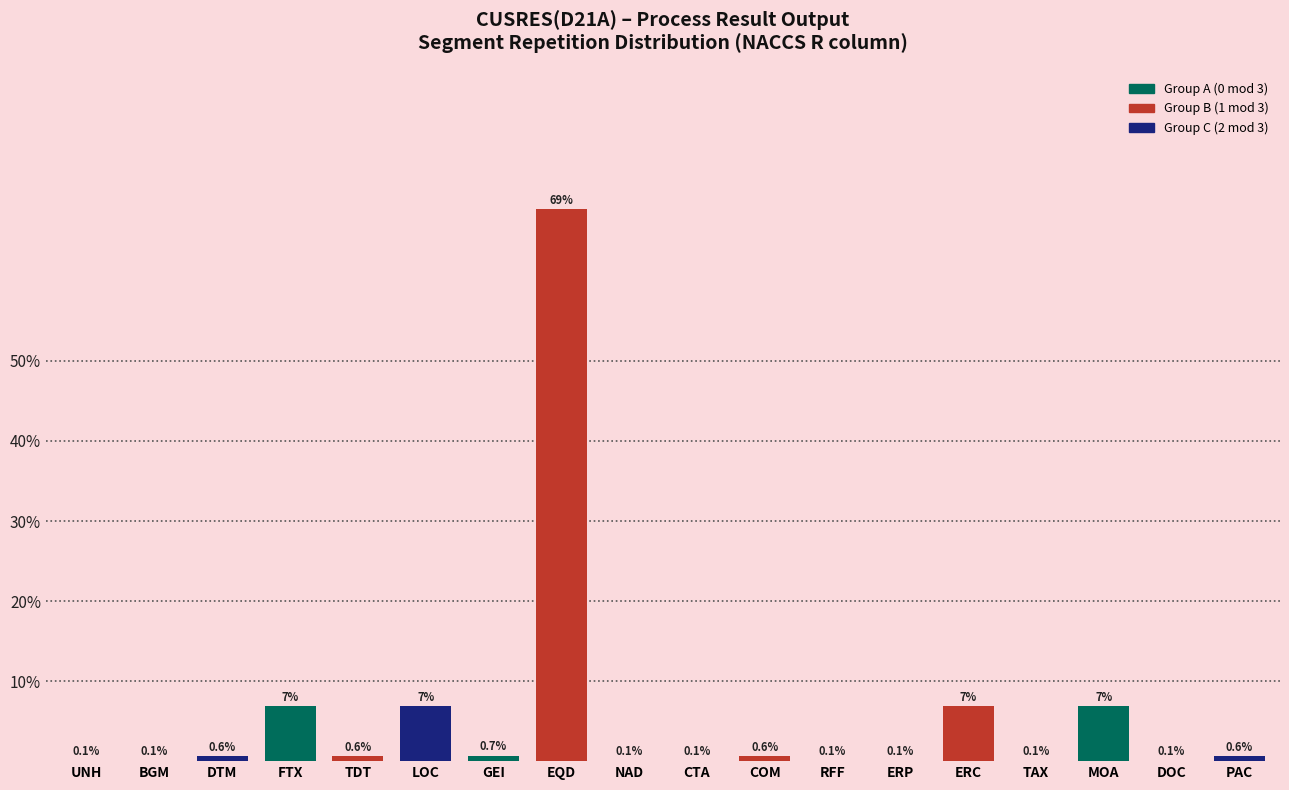

Reading left to right, extract all data points from this chart.

UNH=0.1	BGM=0.1	DTM=0.6	FTX=6.8	TDT=0.6	LOC=6.8	GEI=0.7	EQD=68.9	NAD=0.1	CTA=0.1	COM=0.6	RFF=0.1	ERP=0.1	ERC=6.8	TAX=0.1	MOA=6.8	DOC=0.1	PAC=0.6